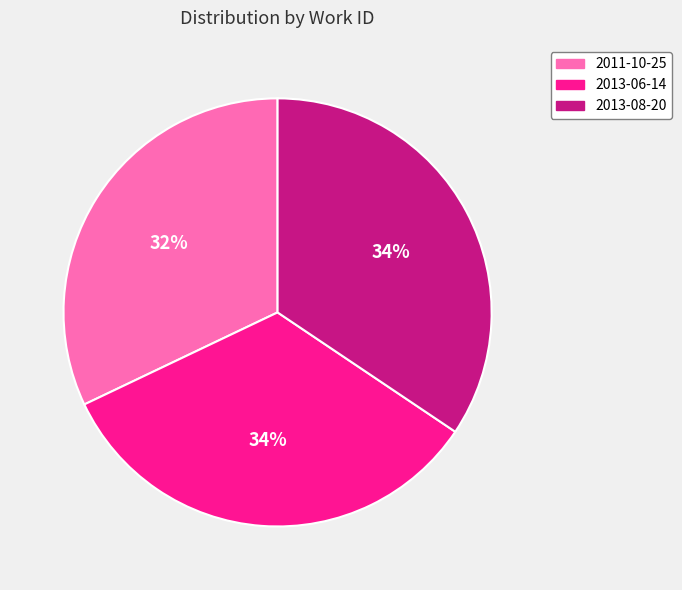

How many segments does this pie chart have?

3